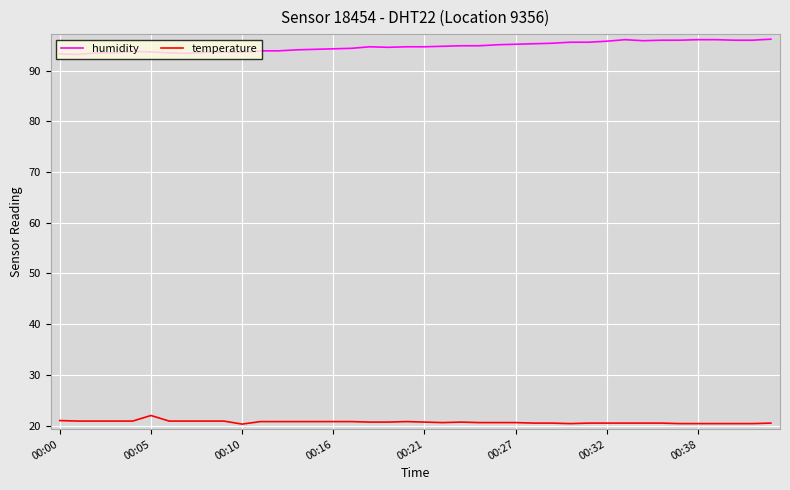

What is the difference between the maximum and minimum values in the humidity series?

3.0